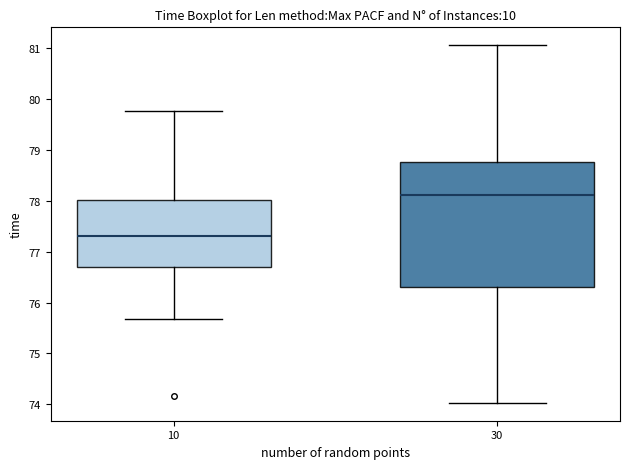

Which box has the highest median line?

30